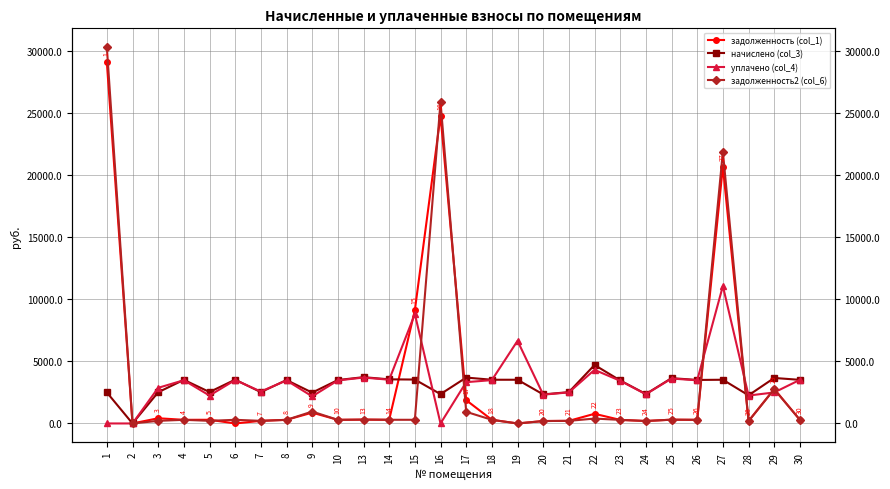

Between which two adjacent categories do задолженность2 (col_6) and задолженность (col_1) first intersect?

5 and 6